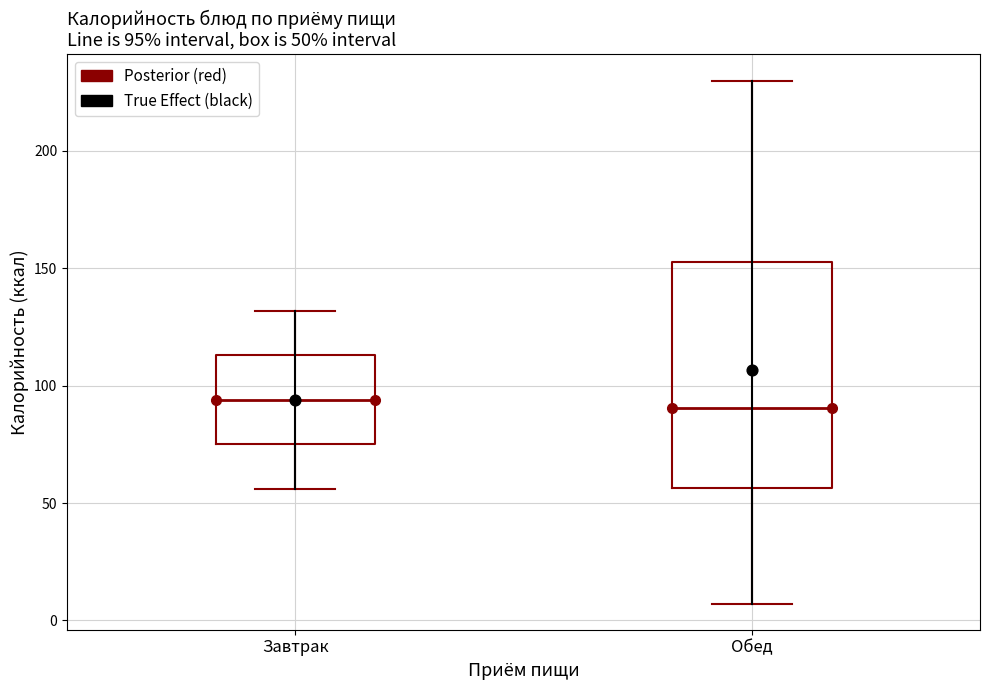

Which box is the tallest, from its lower edge to its upper edge?

Обед